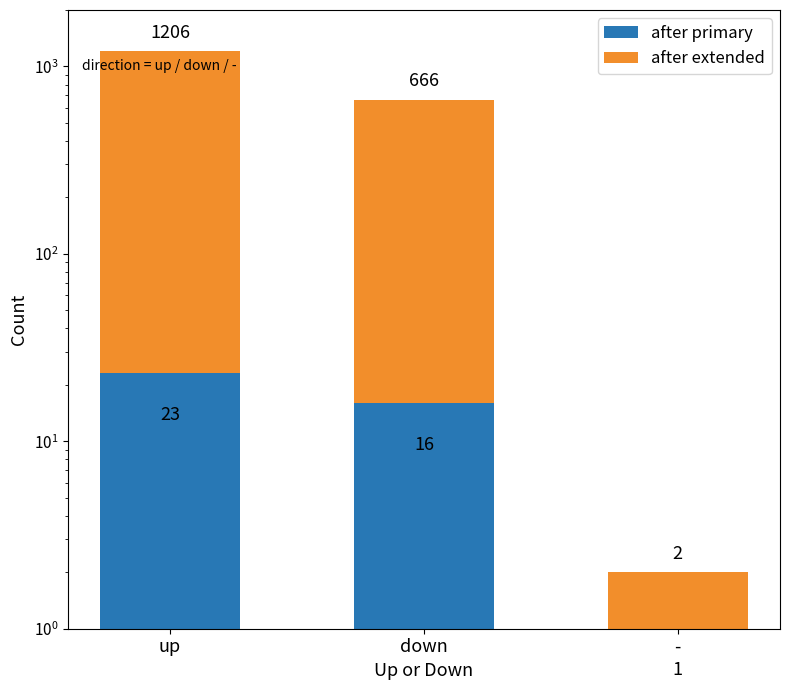

Rank the series by their average value, from lowest to highest.

after primary, after extended